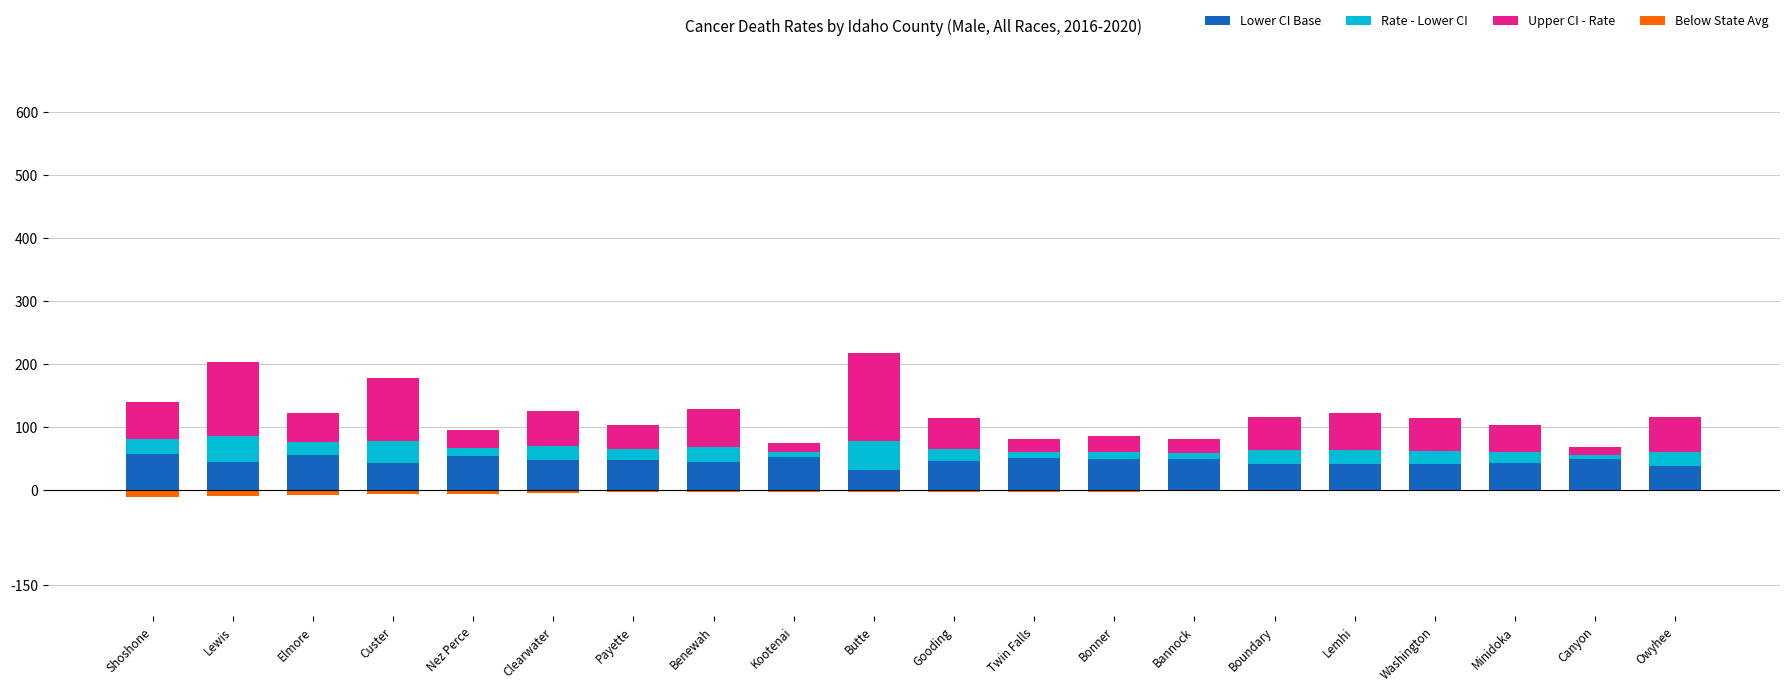

Reading left to right, transcribe all the data shown in this chart.

Lower CI Base: 57.6	45.1	56.2	43.4	54.5	48.2	48.8	44.7	53.6	32.5	46.0	51.2	49.3	48.9	41.6	41.0	41.7	43.0	49.4	39.3
Rate - Lower CI: 24.4	41.5	20.2	35.3	13.0	22.2	16.7	23.9	6.8	45.1	20.3	9.8	11.4	10.2	21.7	22.7	21.0	18.0	6.3	22.1
Upper CI - Rate: 57.9	116.3	45.8	99.4	28.8	55.7	38.2	59.8	14.3	139.6	48.1	21.1	25.4	22.2	53.1	59.3	52.4	42.0	13.3	54.1
Below State Avg: -10.0	-8.4	-8.1	-5.8	-5.3	-4.7	-3.5	-3.4	-3.2	-3.1	-3.1	-2.8	-2.3	-1.8	-1.3	-1.2	-1.1	-1.0	-1.0	-0.2